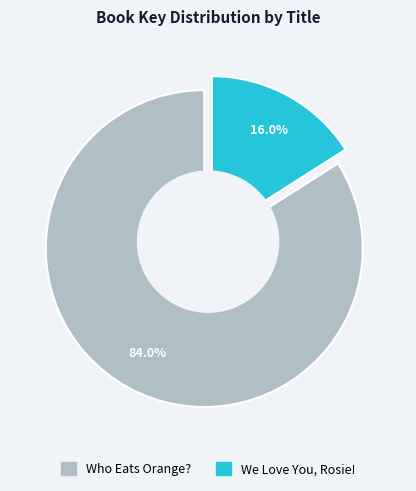

Which category has the smallest portion of the pie?

We Love You, Rosie!